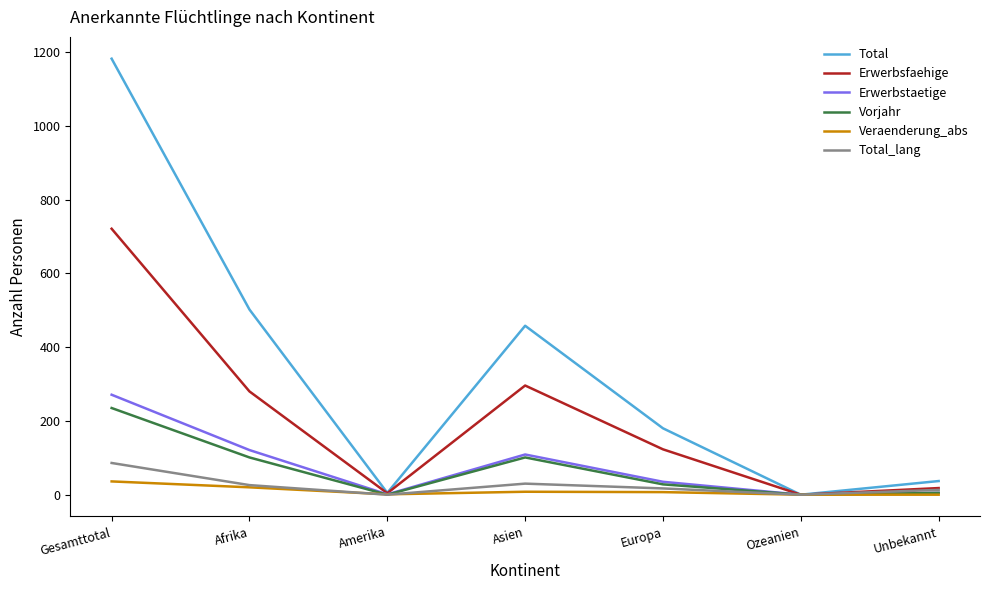

What is the sum of the Veraenderung_abs values at Asien and Amerika?

9